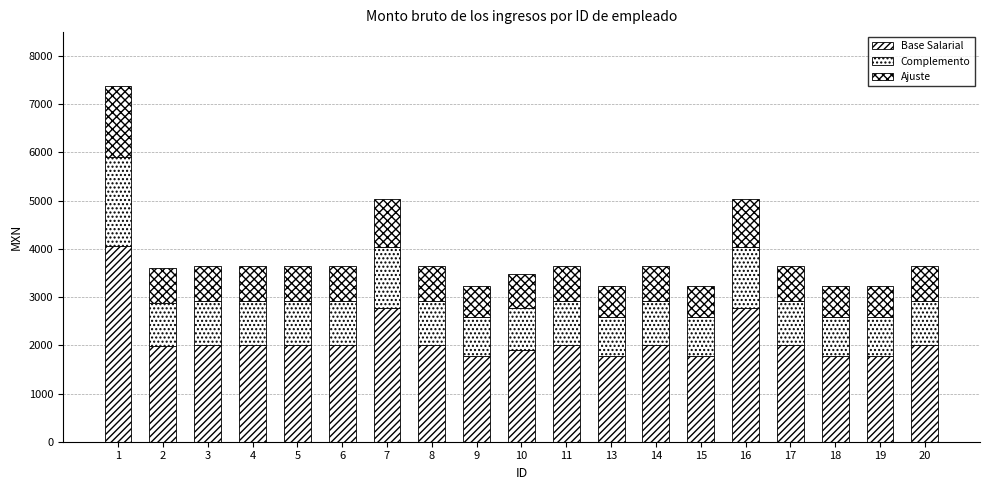

Does the chart contain any negative values?

No